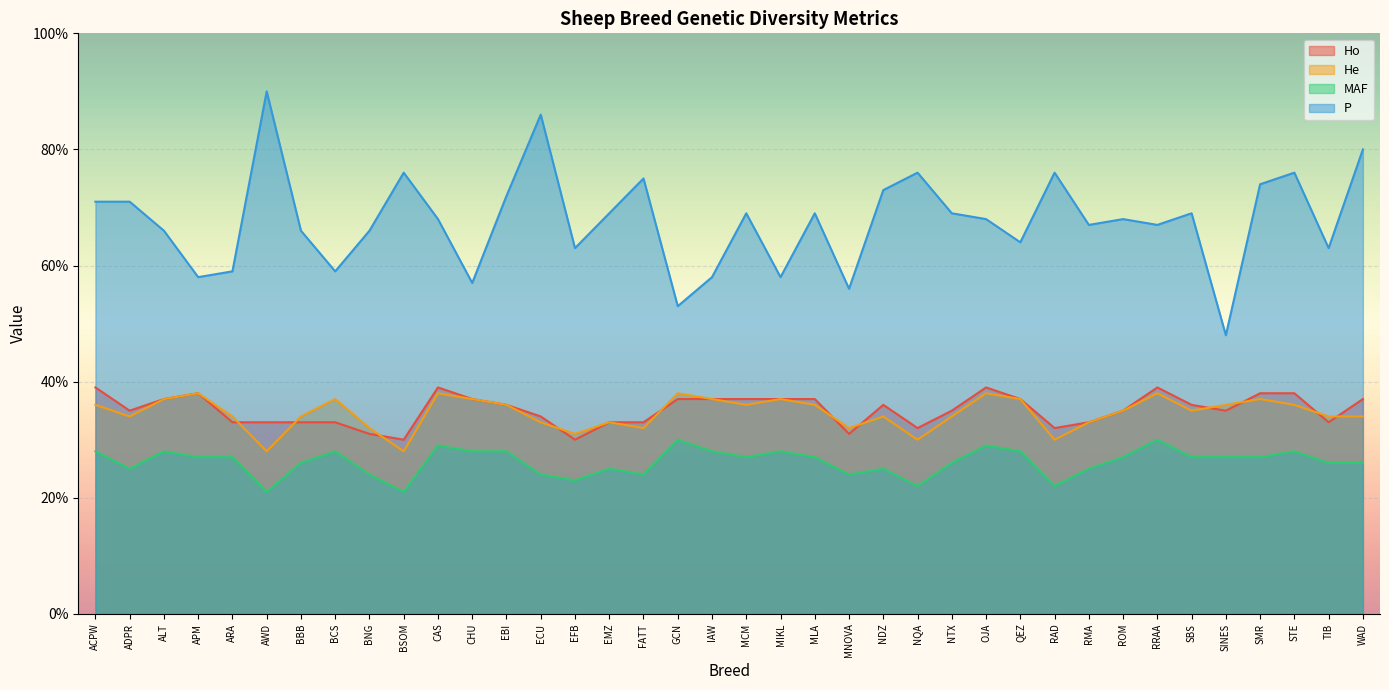

At which category does MAF reach its first local valley?

ADPR